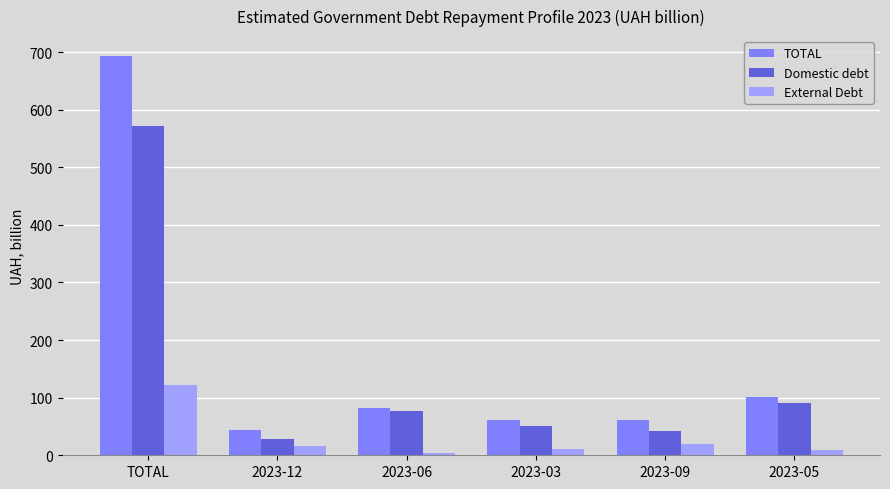

Is it true that TOTAL equals 100.8 at 2023-05?

True